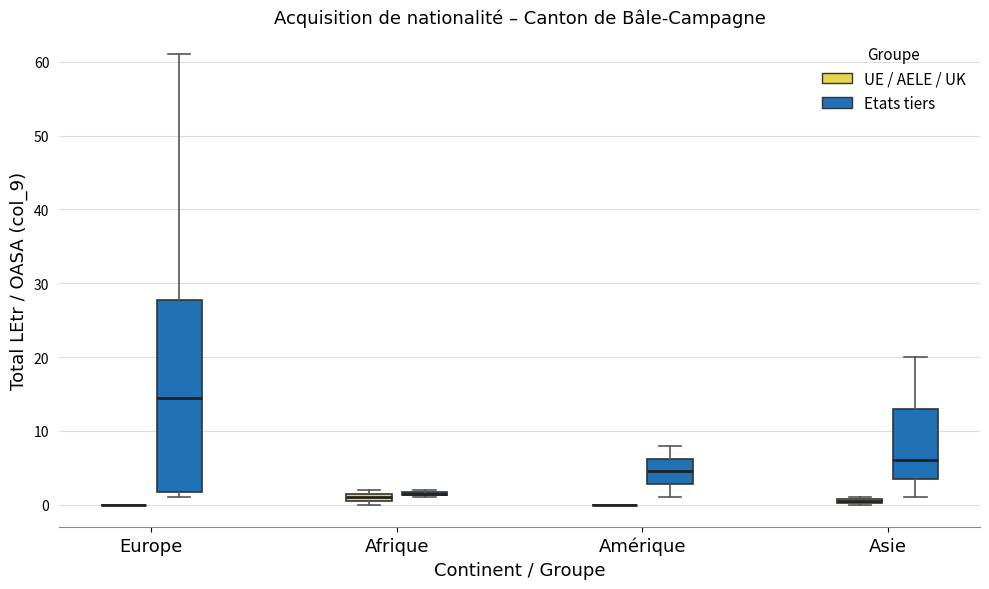

Which box is the tallest, from its lower edge to its upper edge?

Europe (Etats tiers)